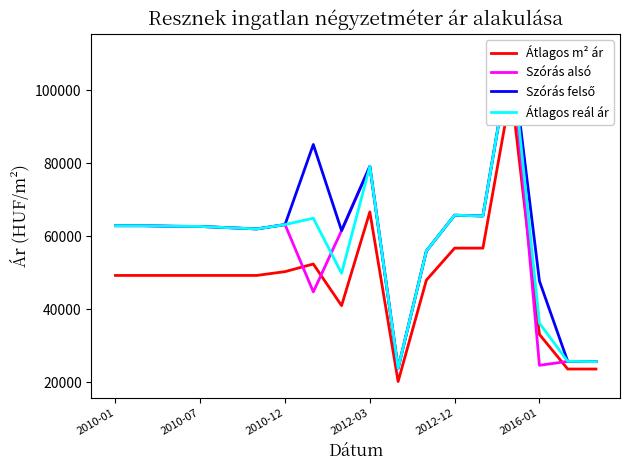

Rank the series by their maximum value, from highest to lowest.

Szórás alsó határ, Szórás felső határ, Átlagos reál ár, Átlagos négyzetméter ár